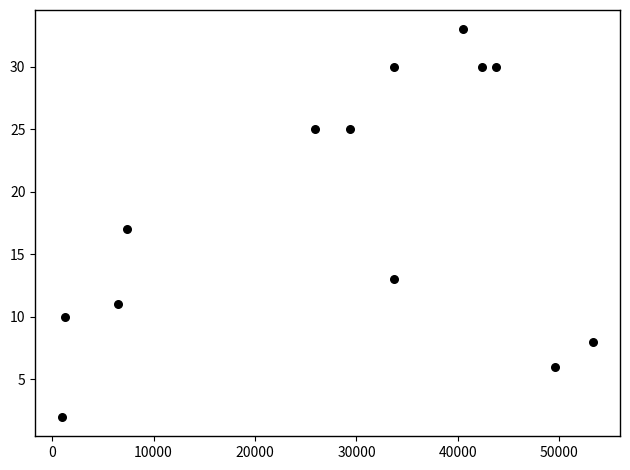

What is the range of X values (max minus min)?

52415